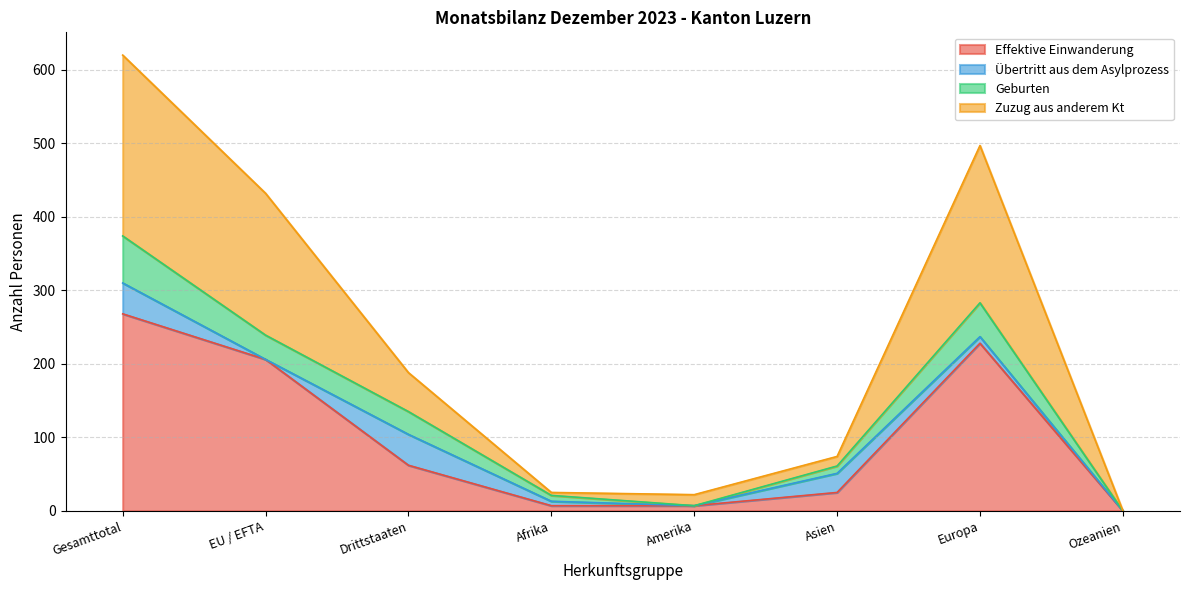

True or false: Bestand Ende Monat and Effektive Einwanderung cross at least once.

False